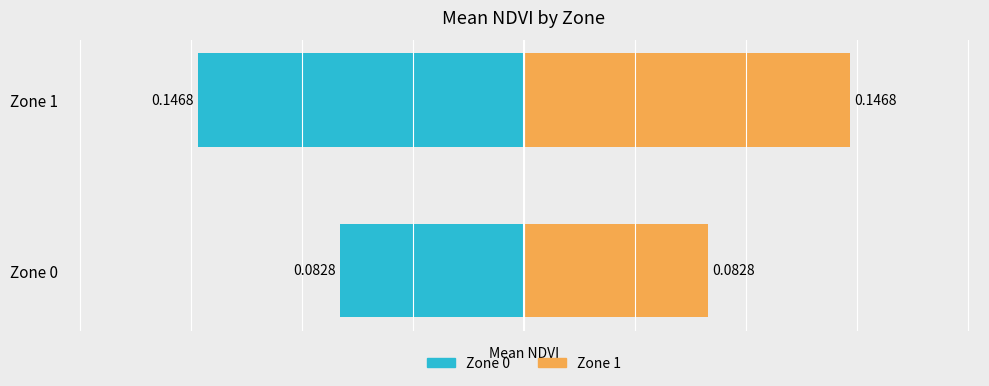

At how many categories does at least one series exceed 0?

2